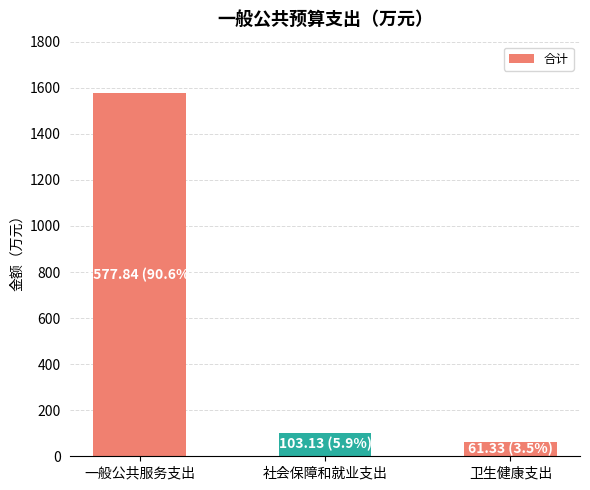

Approximately how many times larger is the value at 卫生健康支出 compared to 社会保障和就业支出?

0.6